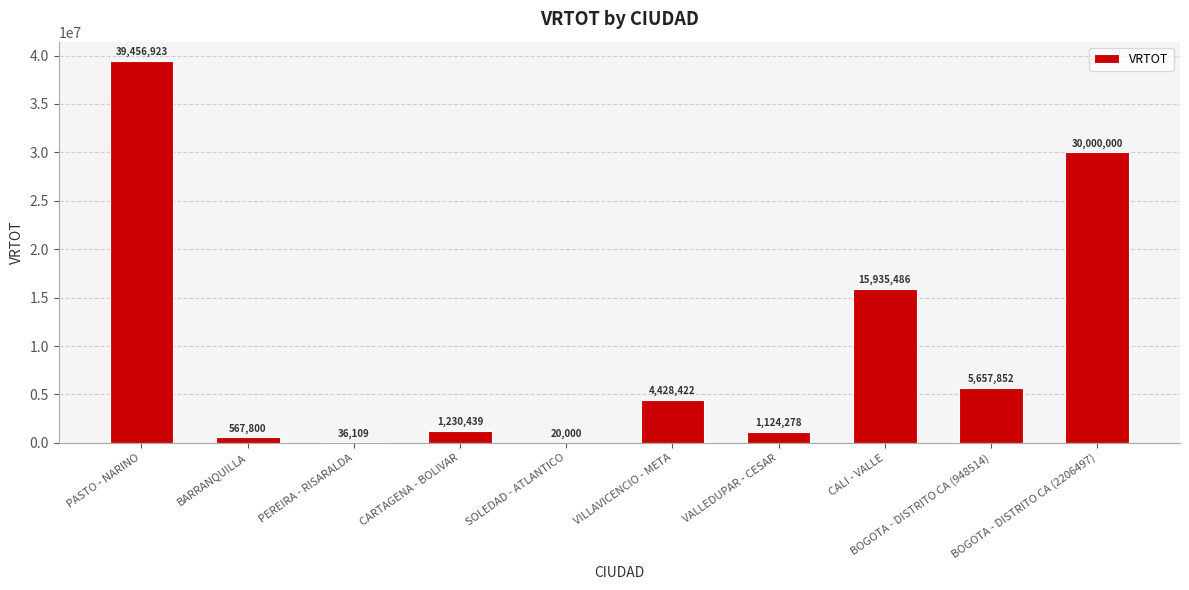

Is it true that the value at BOGOTA - DISTRITO CA (2206497) is 17414521.7?

False